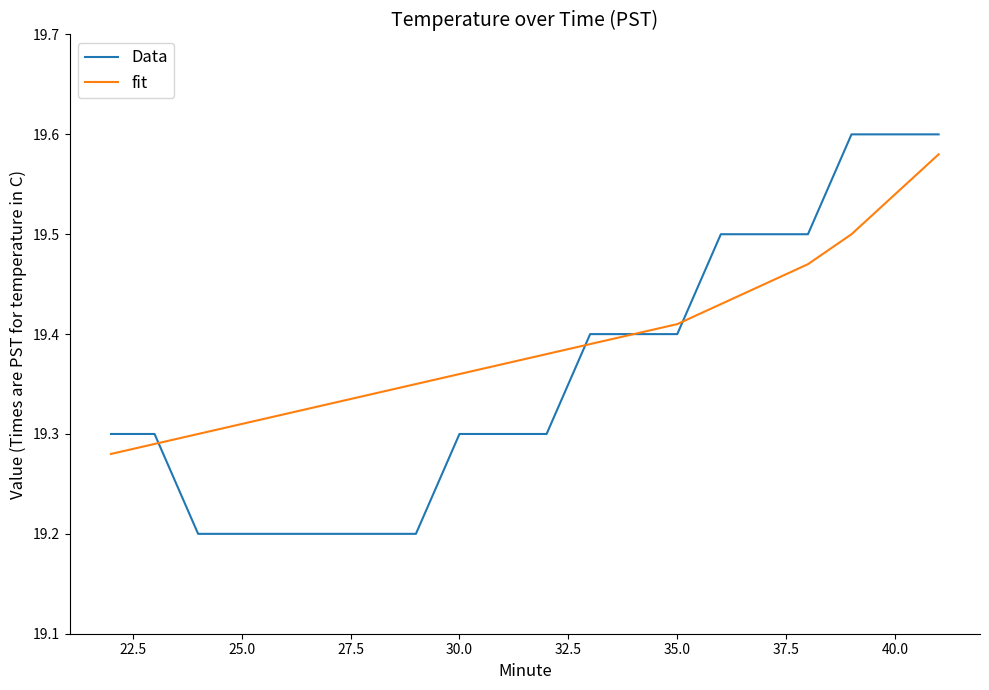

What is the minimum value shown in the chart?

19.2